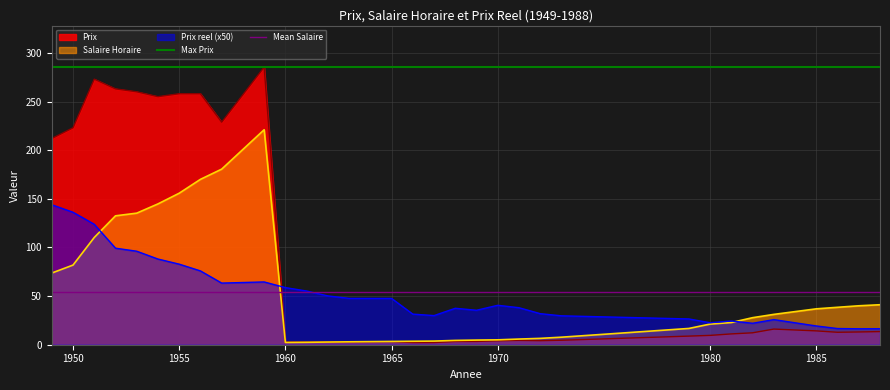

What is the maximum value for Prix reel (x50)?

143.9